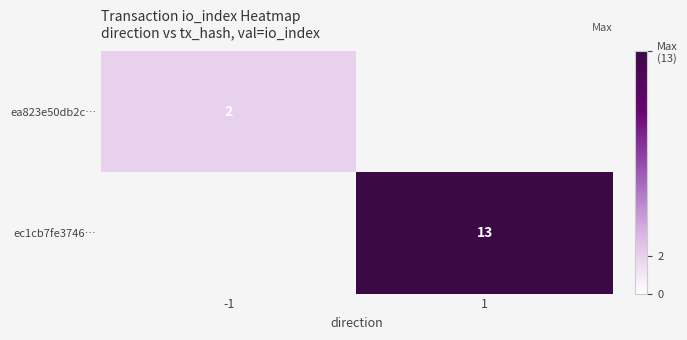

Is it true that ec1cb7fe3746… equals 22.8 at 1?

False